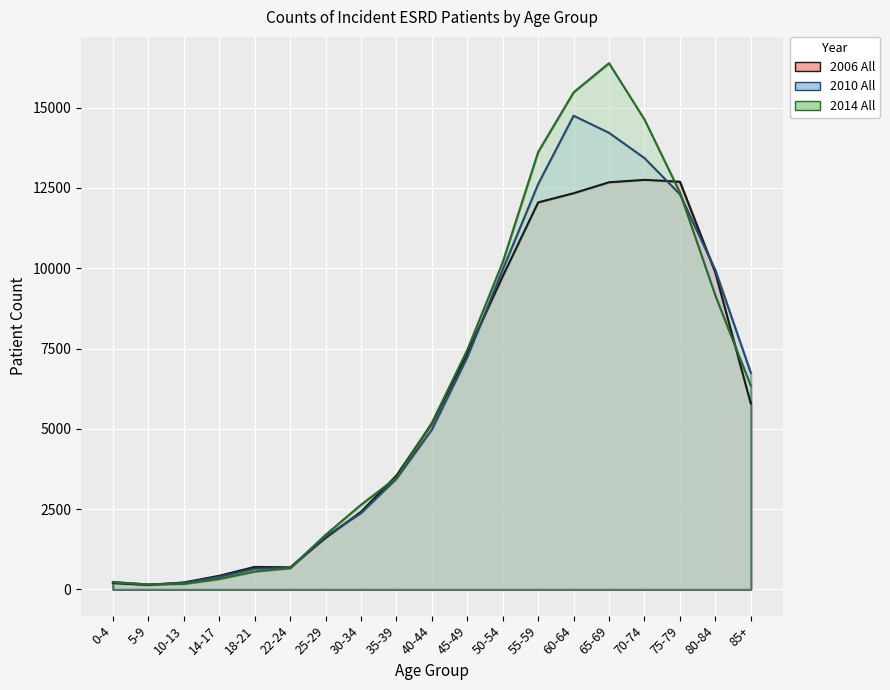

At which category is the sum across all series the highest?

65-69